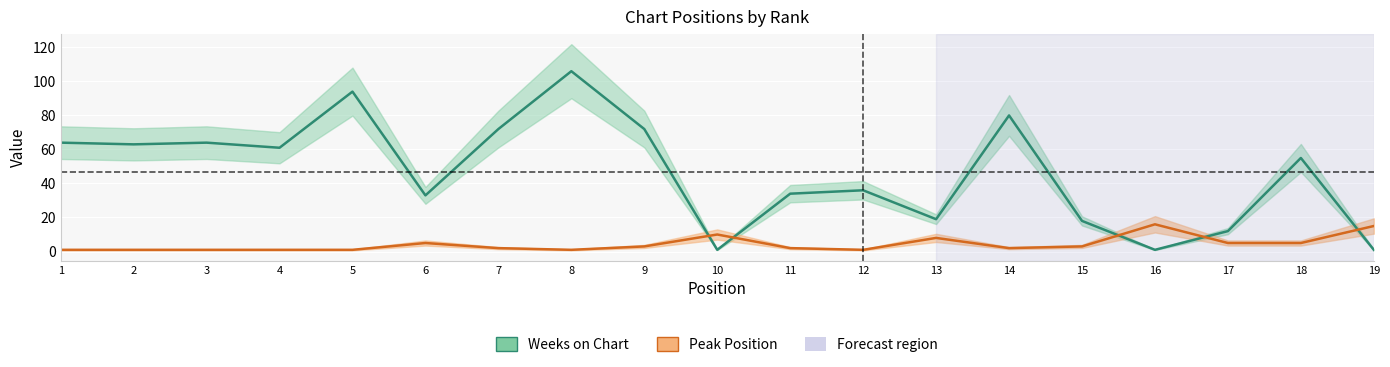

List the series in order of their overall mean, highest first.

Weeks on Chart, Peak Position